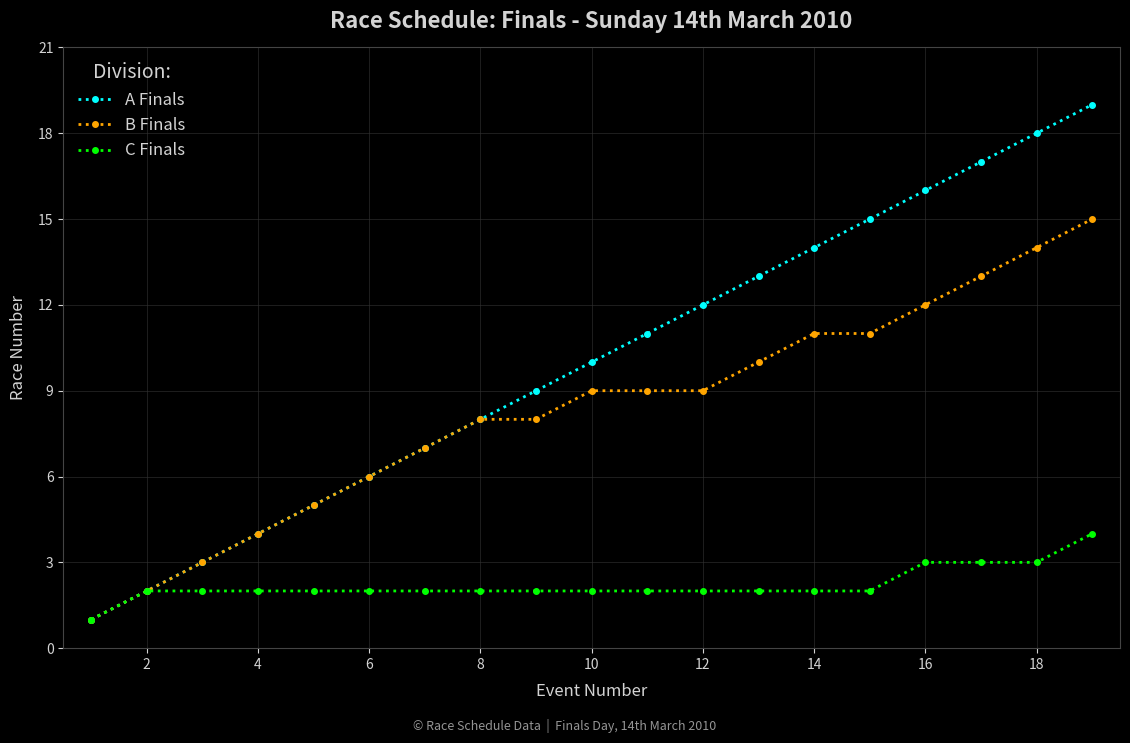

What is the value of the C Finals point at the 4th from the left?

2